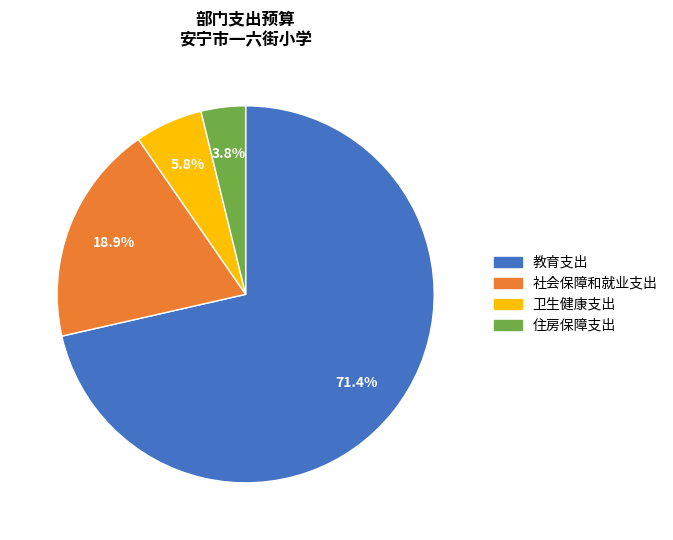

What is the total percentage of 卫生健康支出 and 社会保障和就业支出?

24.7%